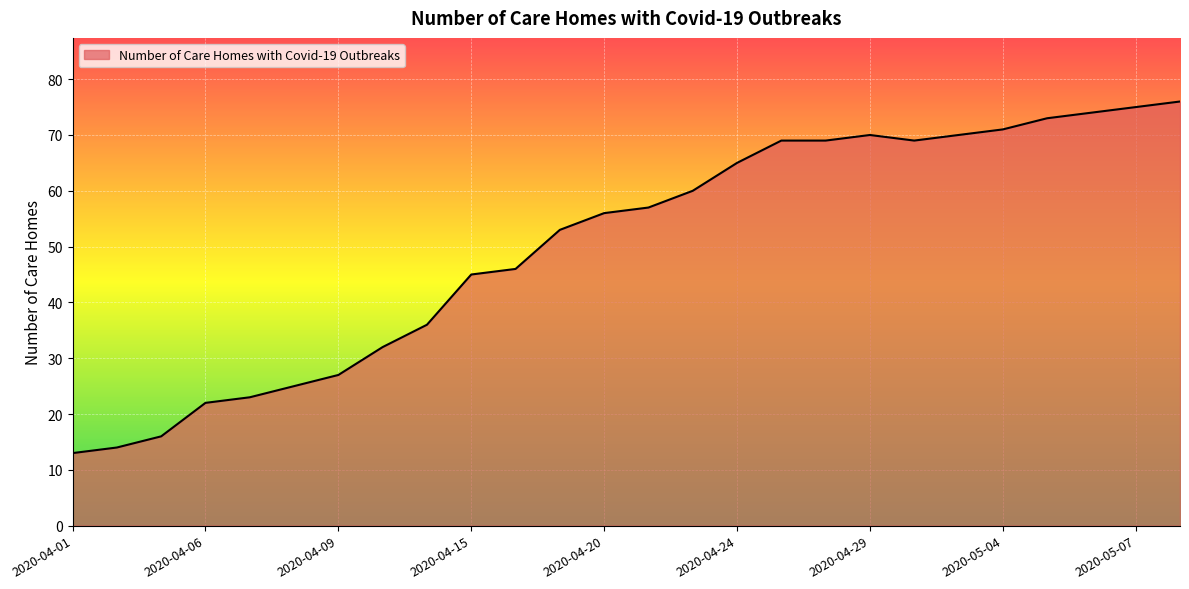

What is the difference between the maximum and minimum values?

63